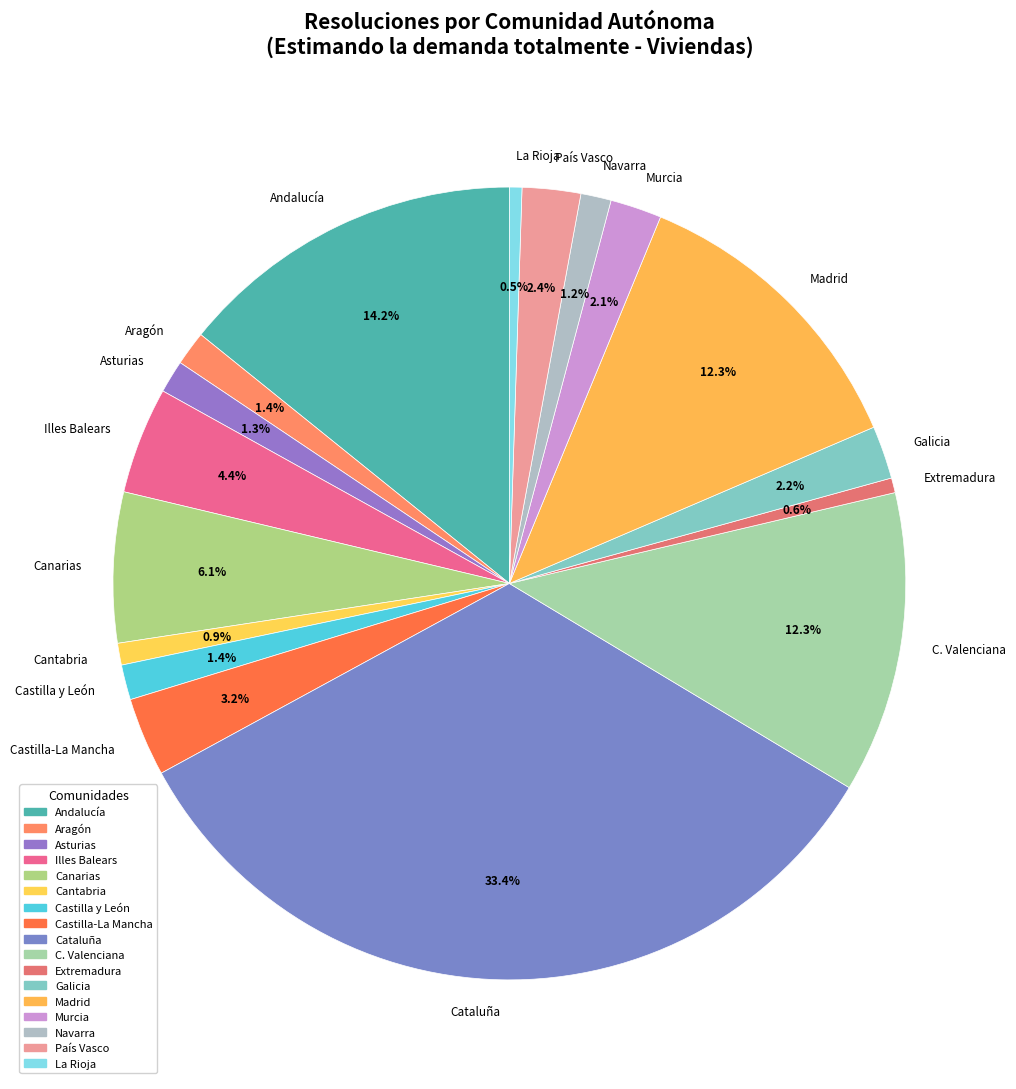

To the nearest percent, what portion does Castilla-La Mancha represent?

3%